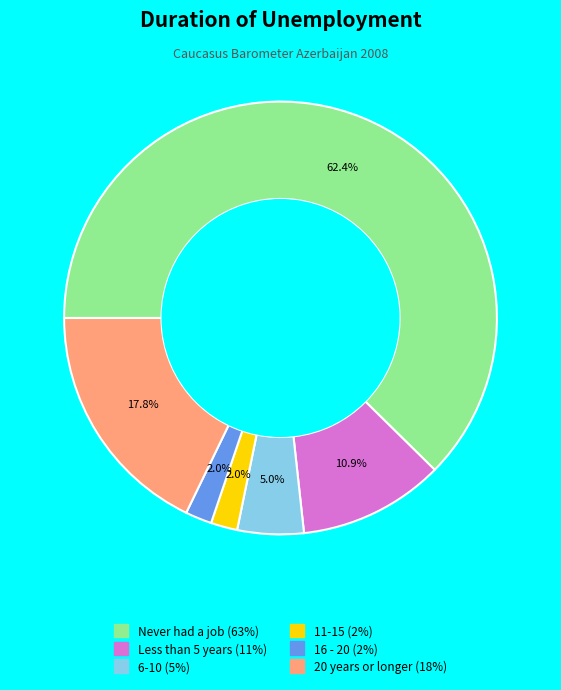

The 6-10 slice represents 5% of the pie. True or false?

True